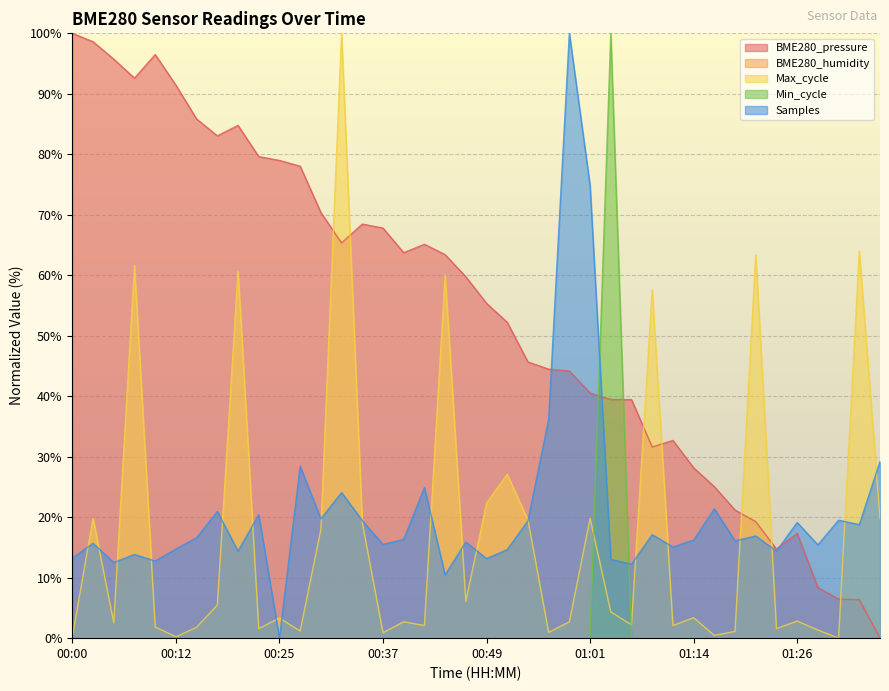

At how many categories does at least one series exceed 38?

31